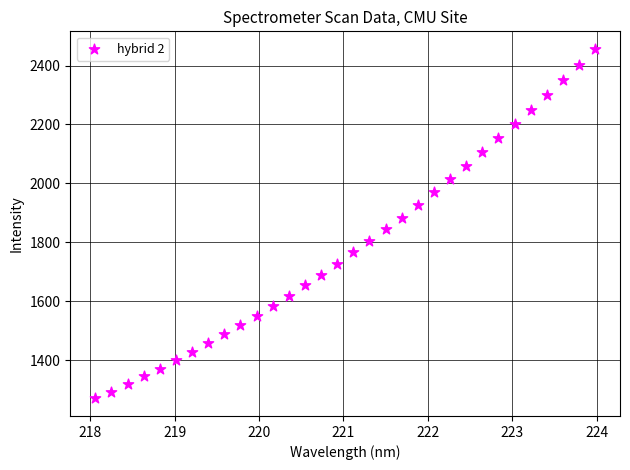

What is the range of Y values (max minus min)?

1185.9